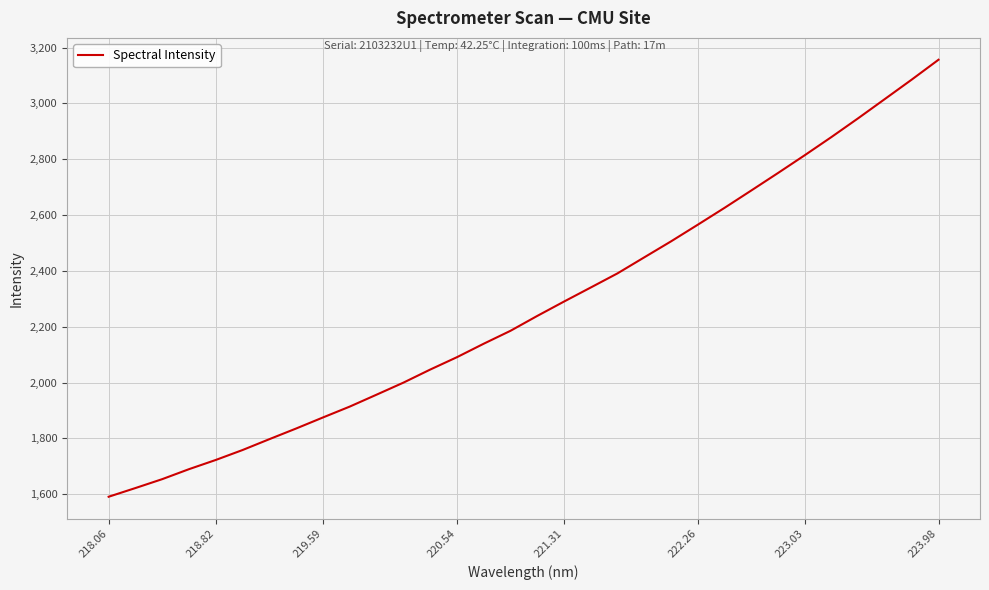

How many distinct data groups are displayed?

1